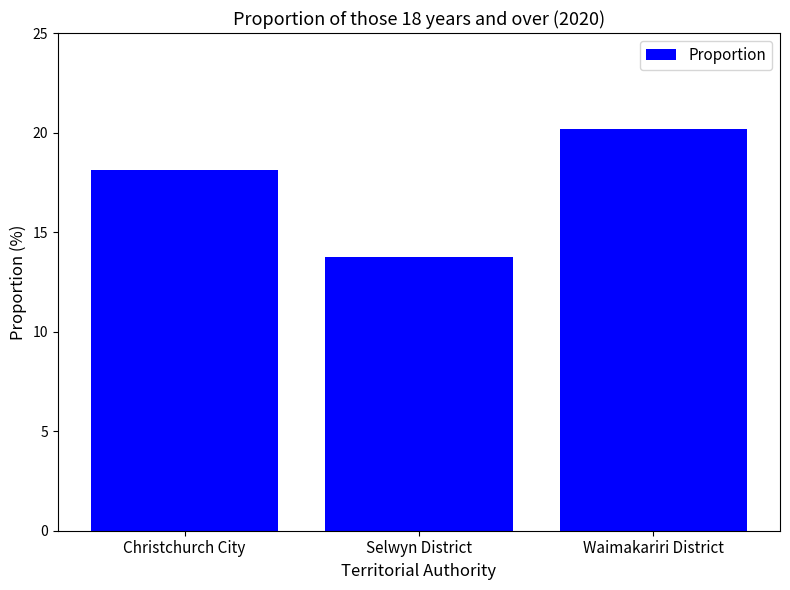

Does the chart contain any negative values?

No